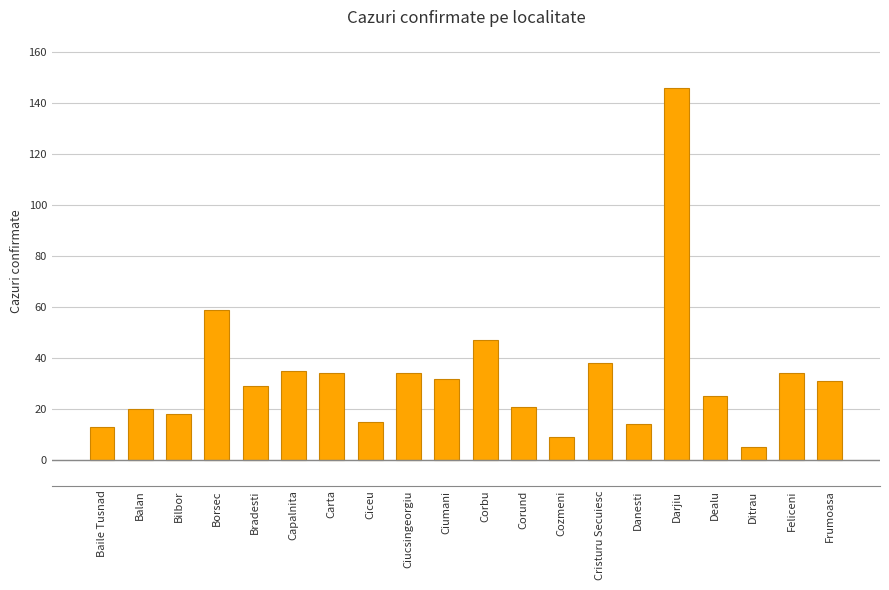

Does the chart contain stacked bars?

No